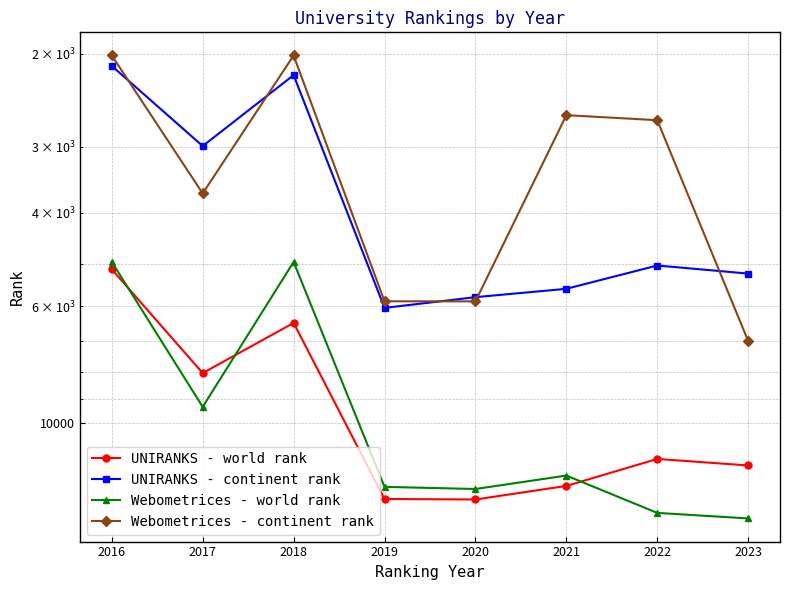

Reading left to right, extract all data points from this chart.

UNIRANKS - world rank: 5112	8032	6457	13894	13924	13126	11672	12007
UNIRANKS - continent rank: 2110	2990	2196	6048	5772	5566	5029	5209
Webometrices - world rank: 4951	9306	4951	13179	13303	12547	14761	15121
Webometrices - continent rank: 2016	3675	2016	5876	5879	2614	2672	6985